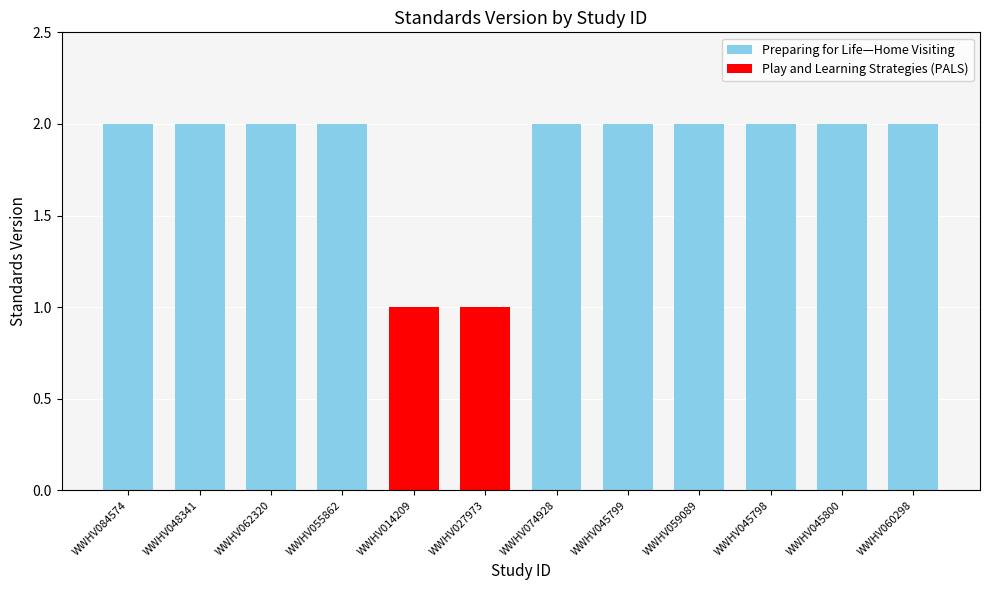

Rank the categories by value from highest to lowest.

WWHV084574, WWHV048341, WWHV062320, WWHV055862, WWHV074928, WWHV045799, WWHV059089, WWHV045798, WWHV045800, WWHV060298, WWHV014209, WWHV027973